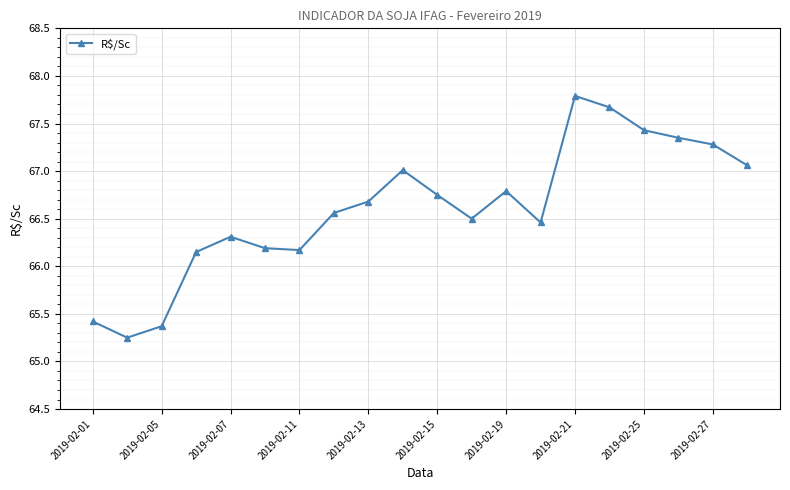

True or false: the data has more than 1 interior local peaks.

True